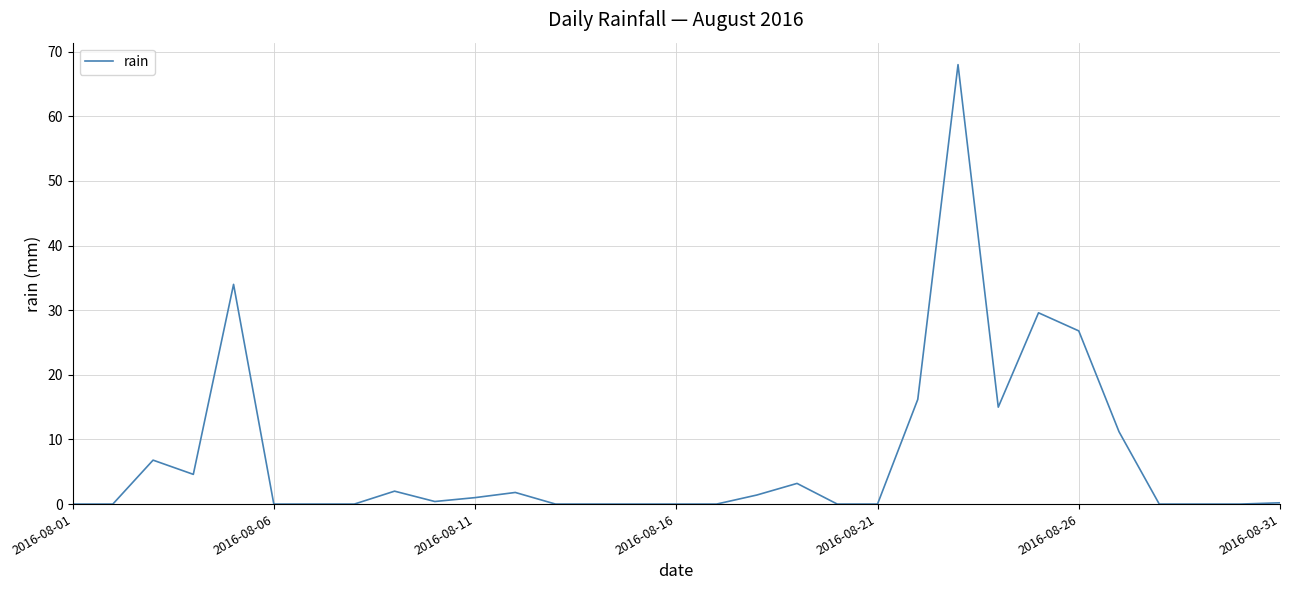

What is the maximum value shown in the chart?

68.0